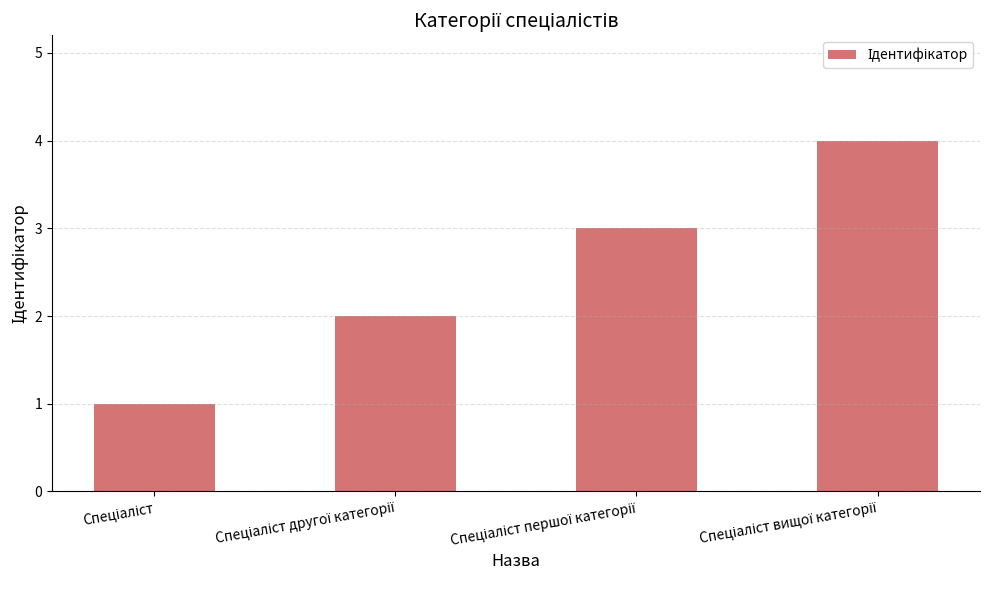

What is the sum of all values?

10